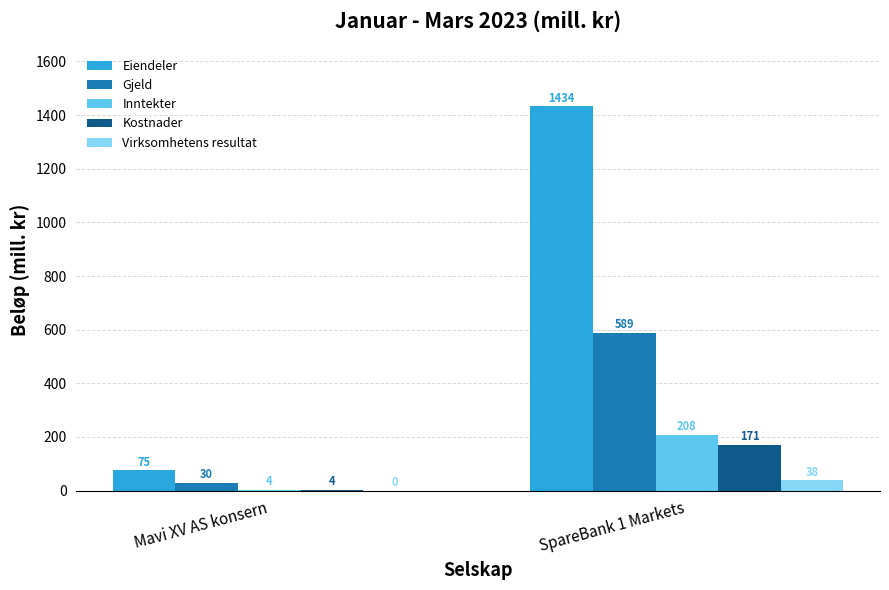

Is the value of Eiendeler at Mavi XV AS konsern greater than the value of Gjeld at Mavi XV AS konsern?

Yes